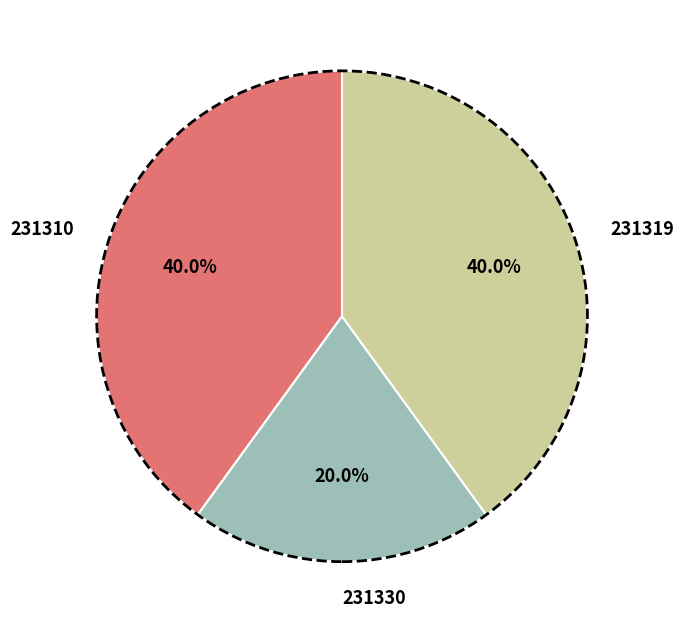

True or false: 231330 accounts for 20% of the total.

True